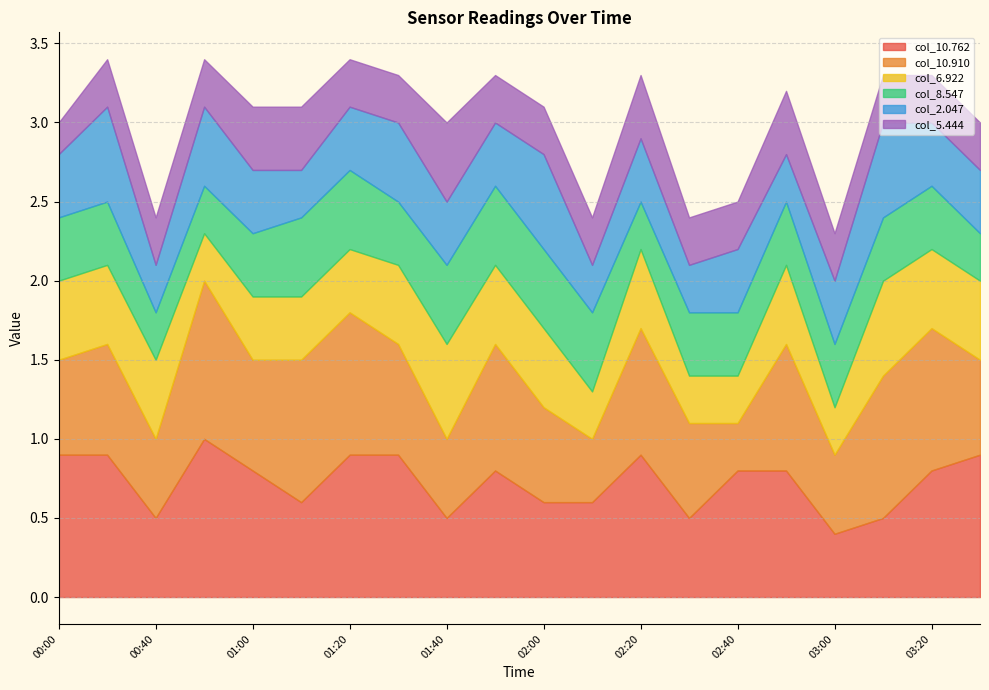

At which category is the sum across all series the highest?

00:10